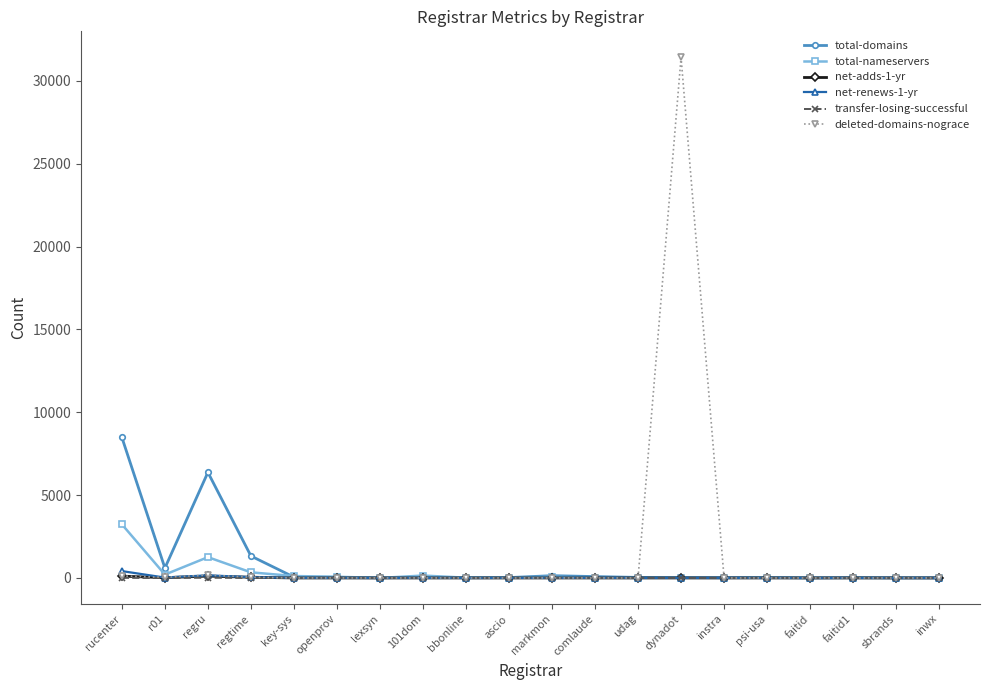

What is the label of the 18th point from the right?

regru